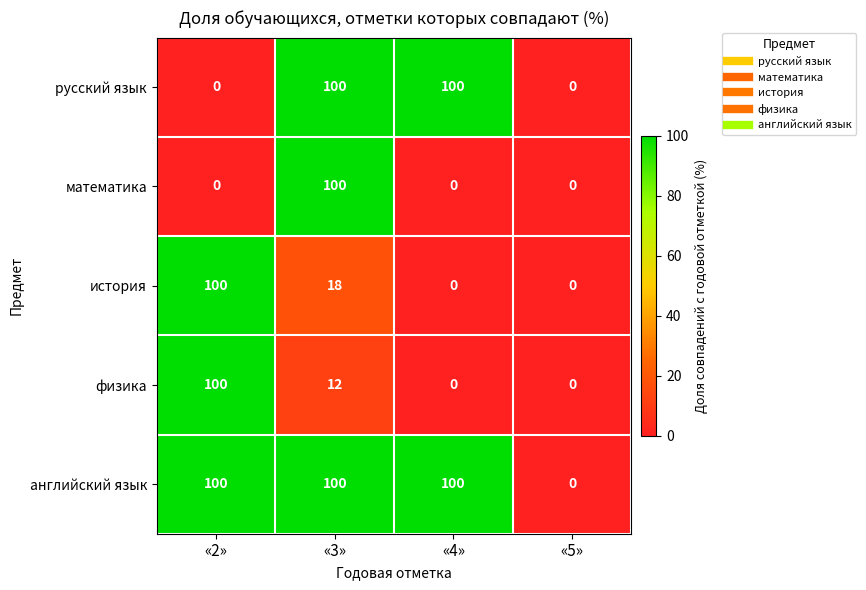

Reading left to right, list all the values displayed in this chart.

русский язык: 0	100	100	0
математика: 0	100	0	0
история: 100	18	0	0
физика: 100	12	0	0
английский язык: 100	100	100	0